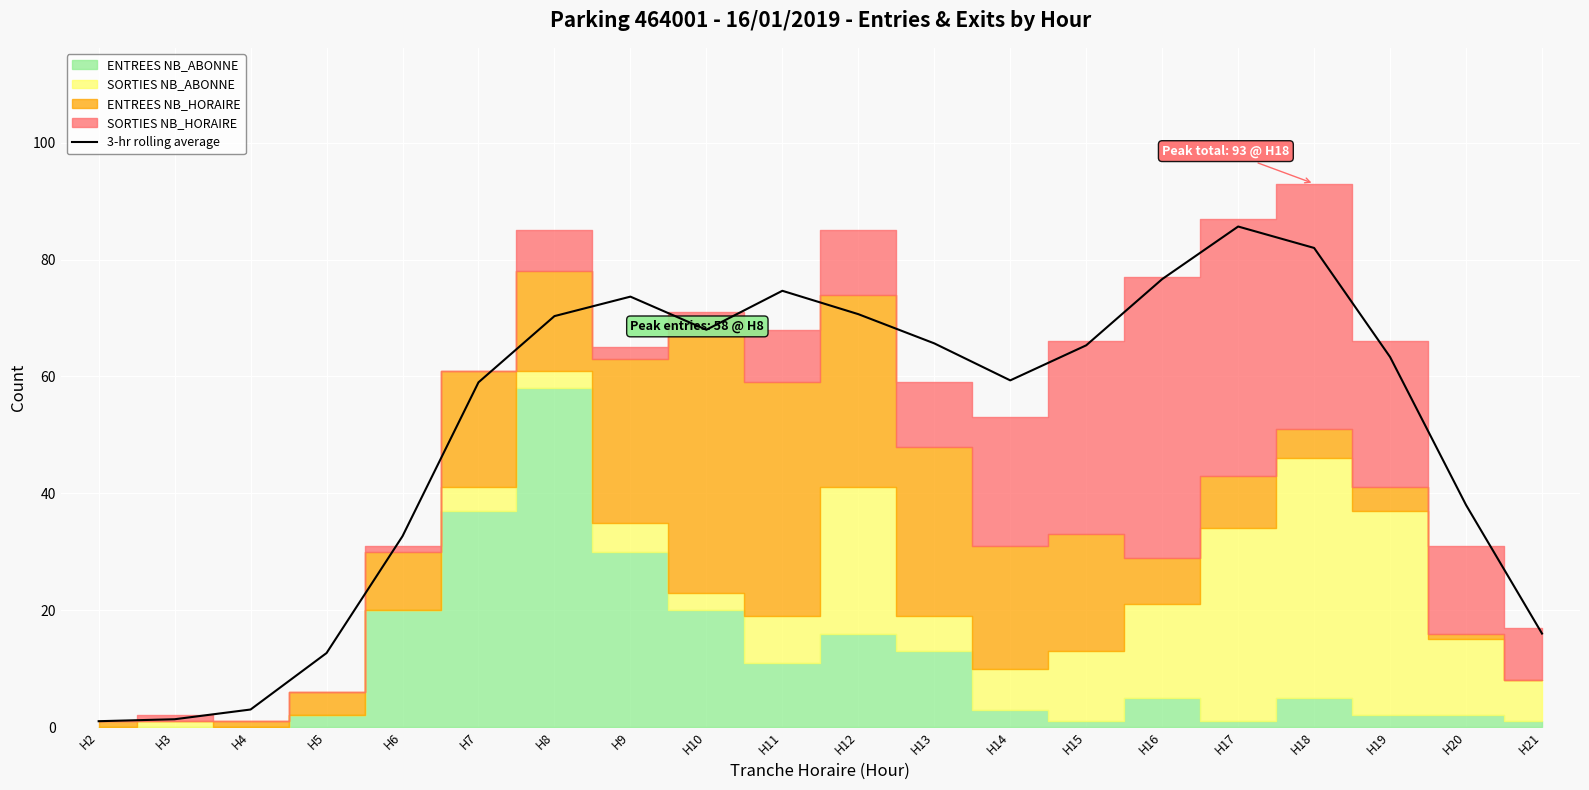

At which category does the data reach its first local peak?

H9